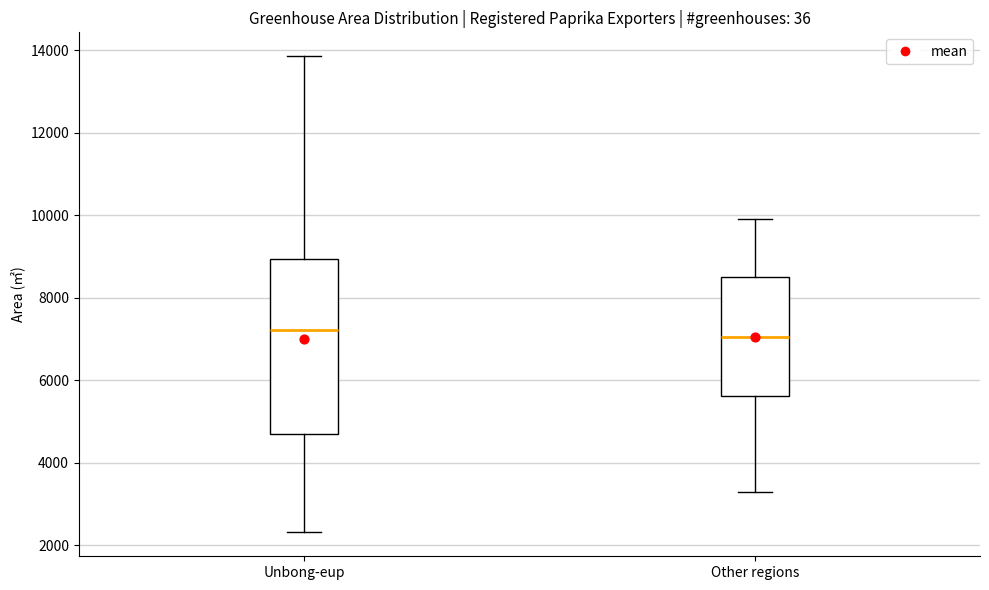

Which box is the tallest, from its lower edge to its upper edge?

Unbong-eup